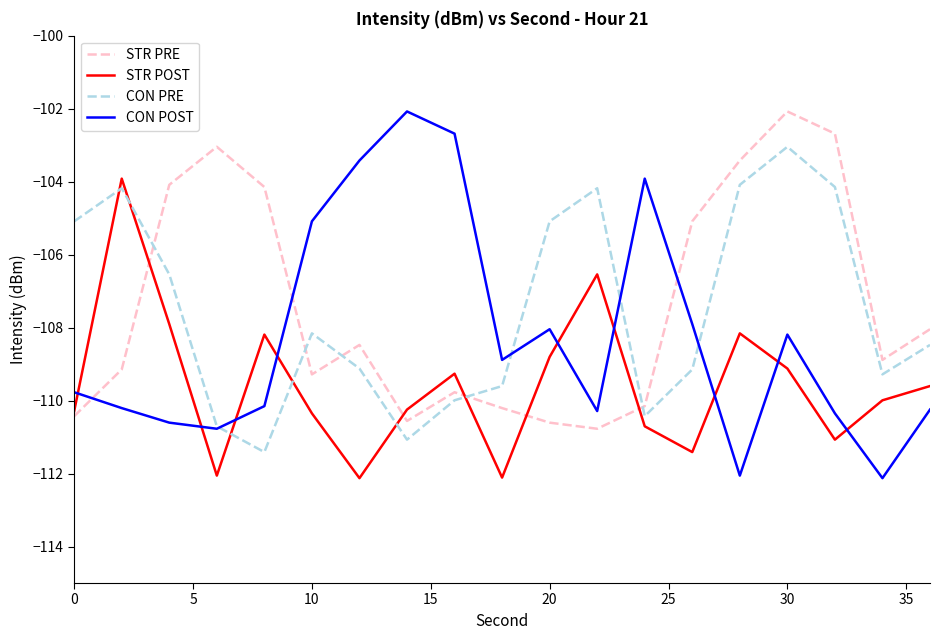

What is the greatest value displayed?

-102.1